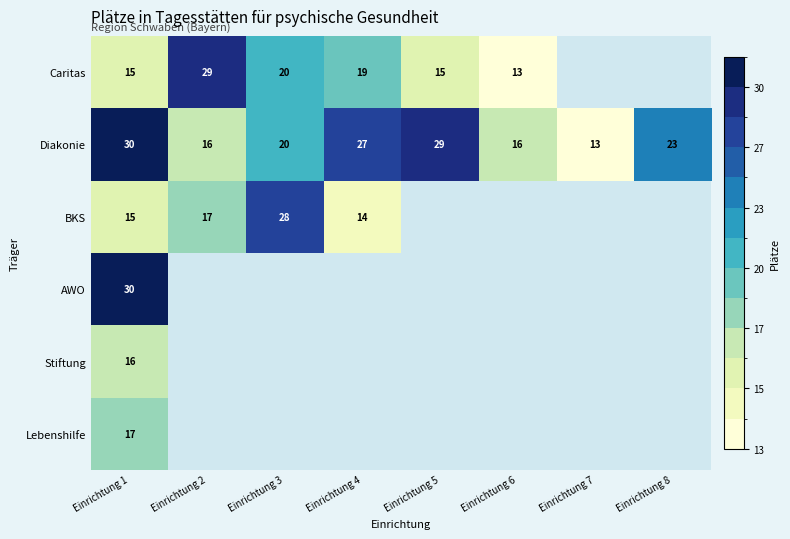

The value of BKS at Einrichtung 2 is 17. True or false?

True